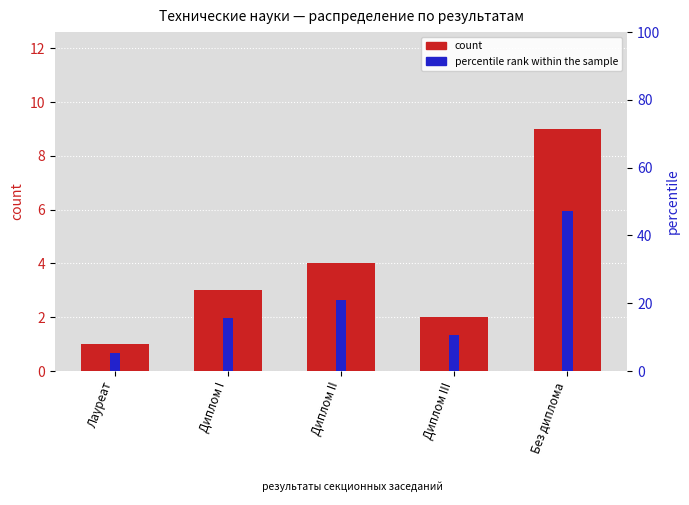

What is the label of the 5th bar from the left?

Без диплома